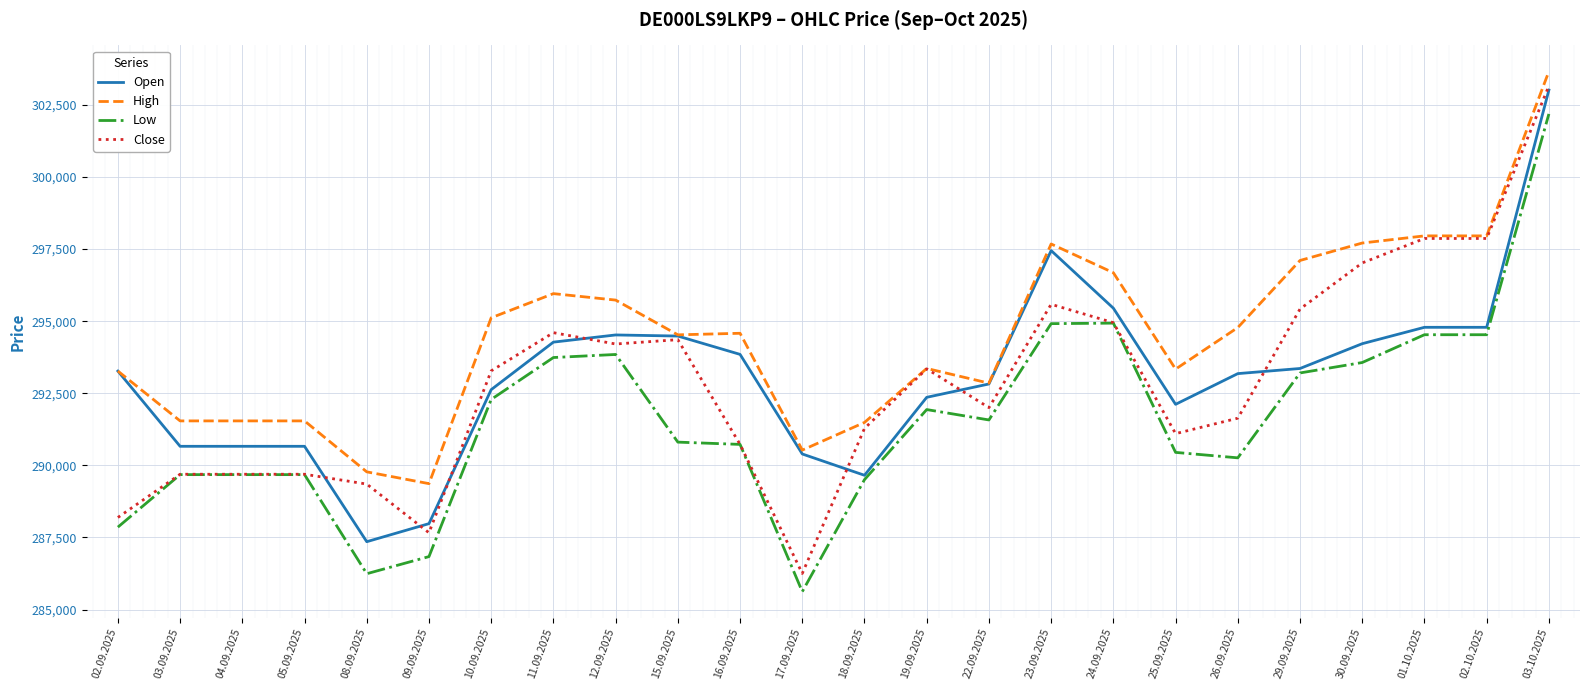

True or false: Low and High intersect in this chart.

False